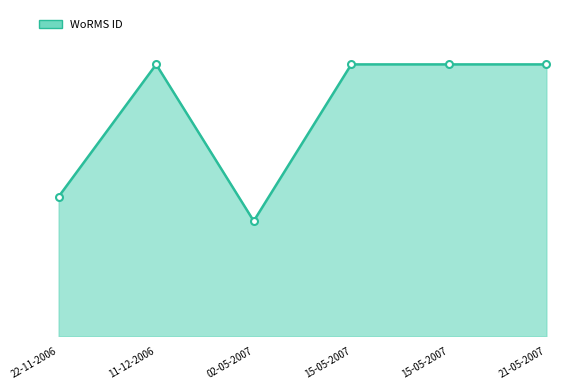

How many values are below 345514?

2